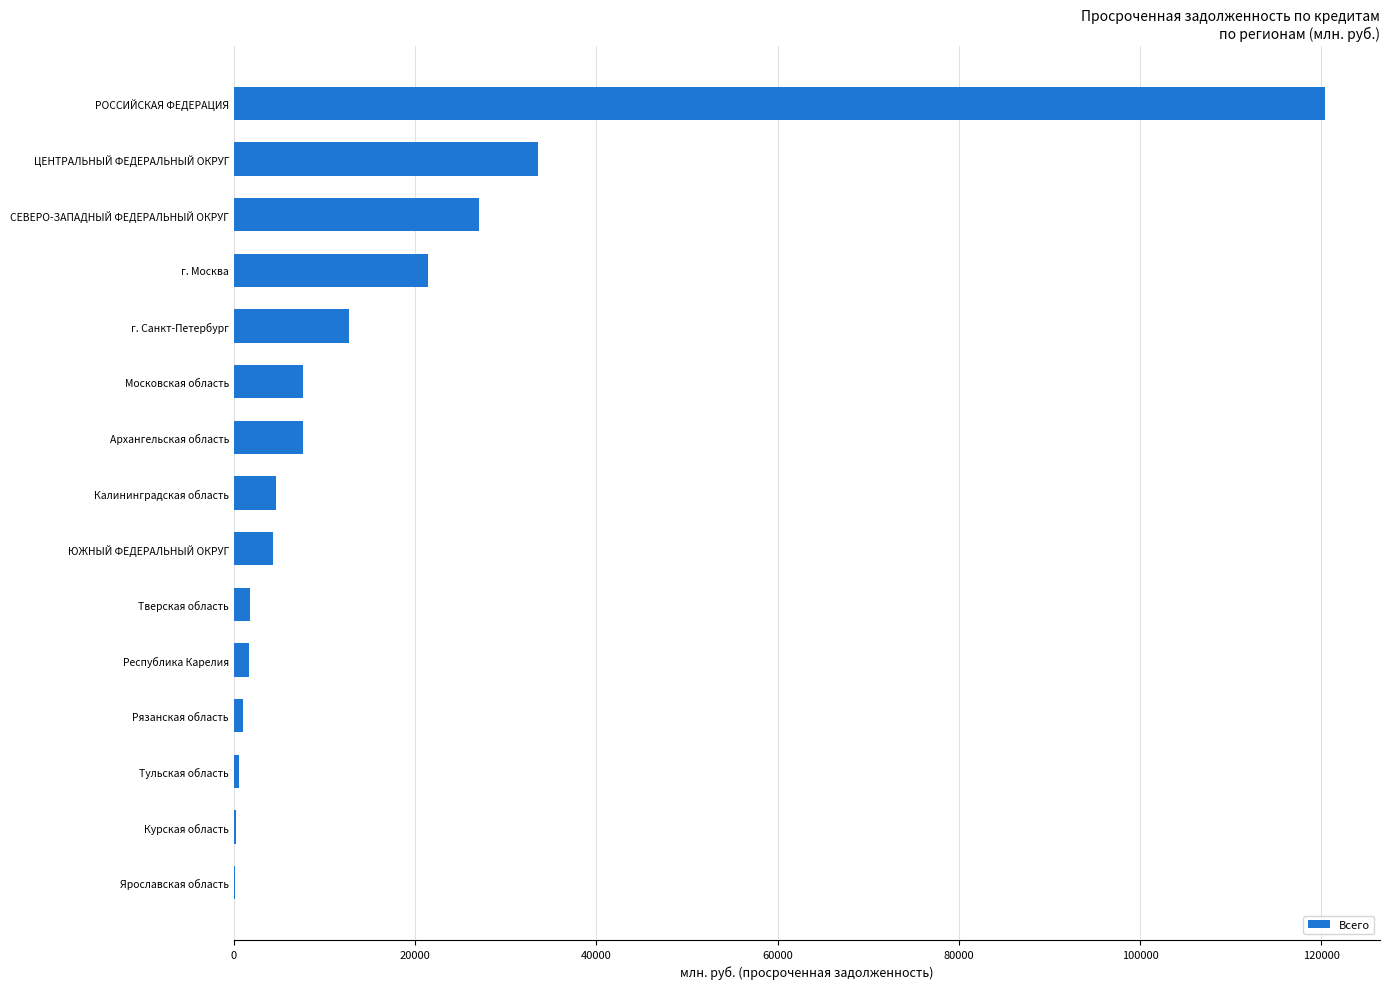

What is the approximate value at Архангельская область?

7577